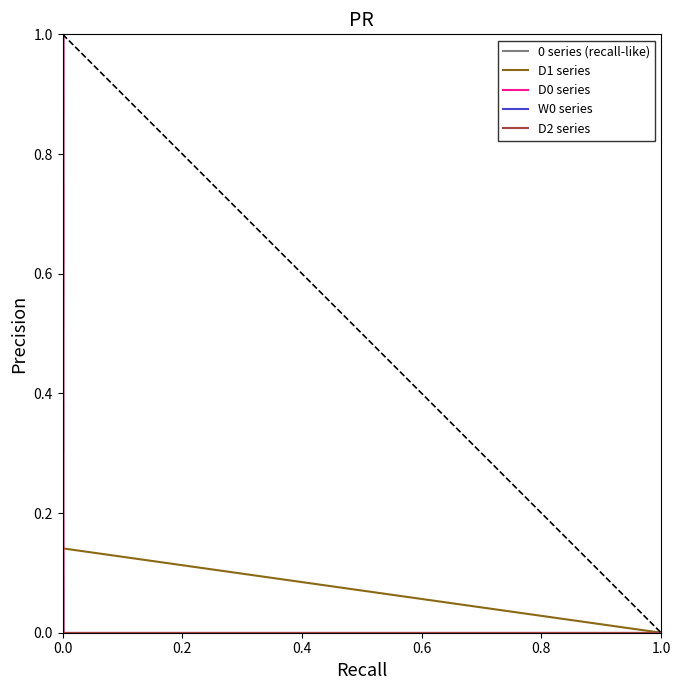

Which series changed the most between 0.0 and 1.0?

D0 series